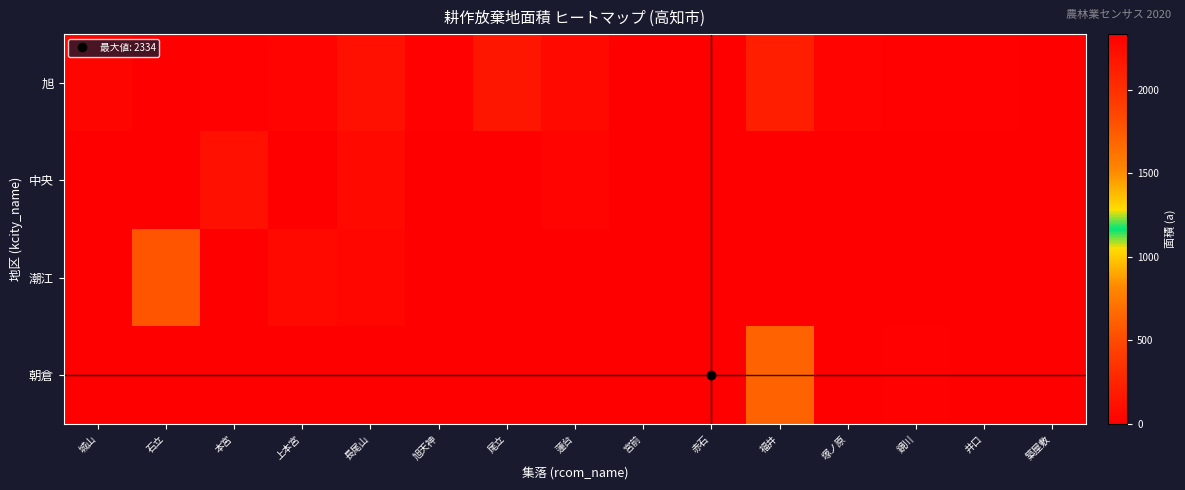

Reading left to right, list all the values displayed in this chart.

旭: 城山=43	石立=0	本宮=13	上本宮=30	長尾山=110	旭天神=23	尾立=156	蓮台=64	宮前=0	赤石=0	福井=212	塚ノ原=30	鏡川=10	井口=15	築屋敷=0
中央: 城山=3	石立=0	本宮=110	上本宮=5	長尾山=65	旭天神=0	尾立=0	蓮台=35	宮前=0	赤石=0	福井=0	塚ノ原=0	鏡川=0	井口=0	築屋敷=0
潮江: 城山=0	石立=557	本宮=0	上本宮=65	長尾山=49	旭天神=0	尾立=0	蓮台=0	宮前=8	赤石=0	福井=0	塚ノ原=0	鏡川=0	井口=0	築屋敷=0
朝倉: 城山=0	石立=0	本宮=0	上本宮=0	長尾山=0	旭天神=0	尾立=0	蓮台=0	宮前=0	赤石=2334	福井=620	塚ノ原=2327	鏡川=25	井口=0	築屋敷=0